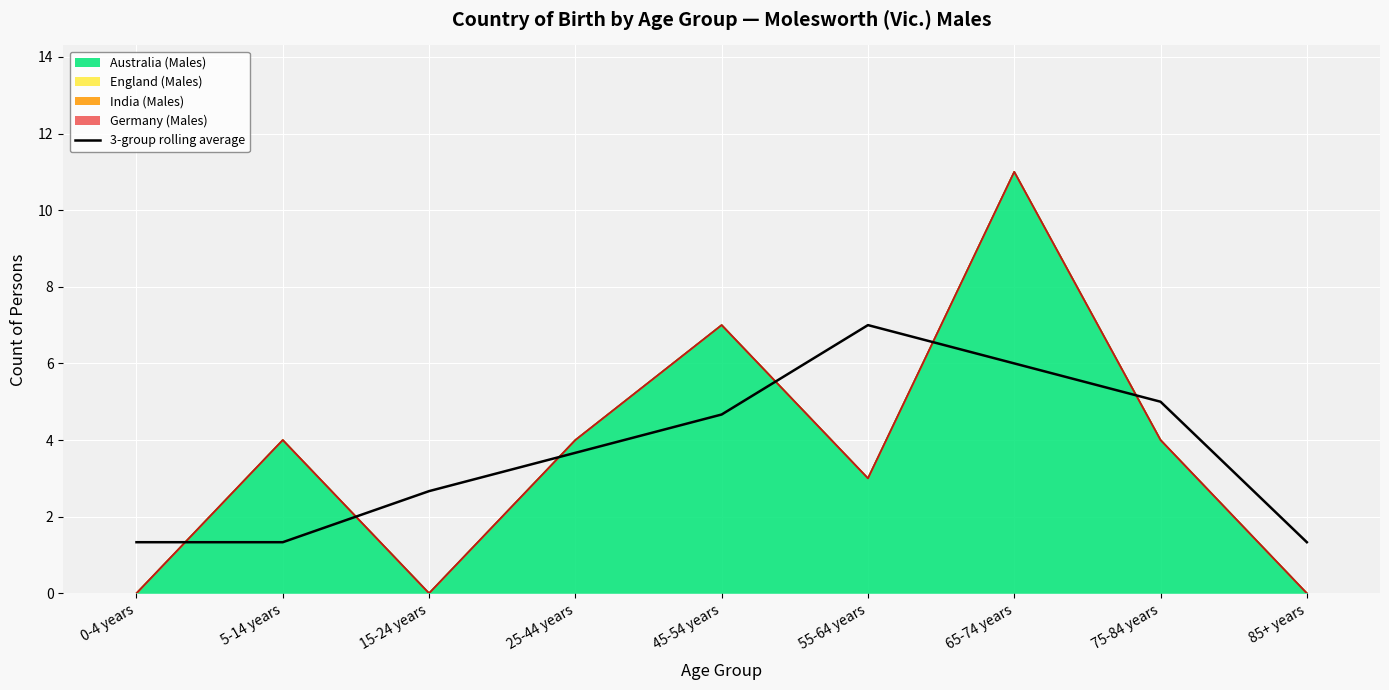

List the labels in order of value, smallest first.

0-4 years, 5-14 years, 85+ years, 15-24 years, 25-44 years, 45-54 years, 75-84 years, 65-74 years, 55-64 years